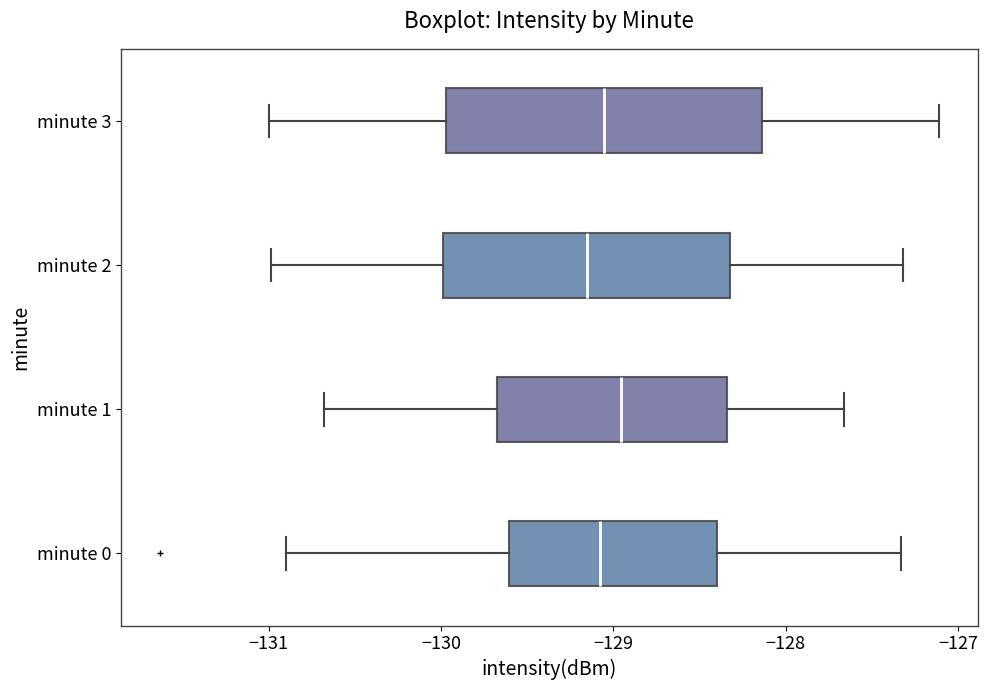

Where does the right whisker of the box for minute 0 end on the x-axis? The values are not printed on the chart, so give them approximately, as read against the axis.

-127.3